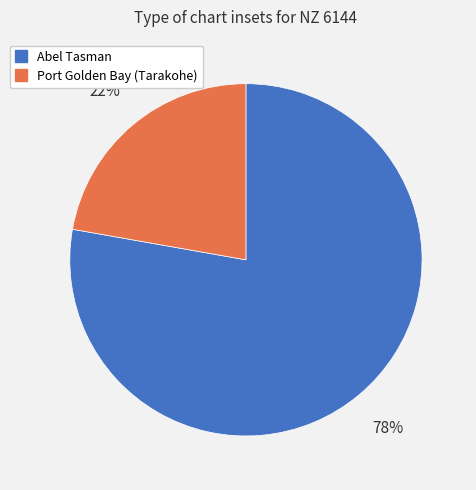

To the nearest percent, what is the difference between the Abel Tasman and Port Golden Bay (Tarakohe) slice percentages?

56%